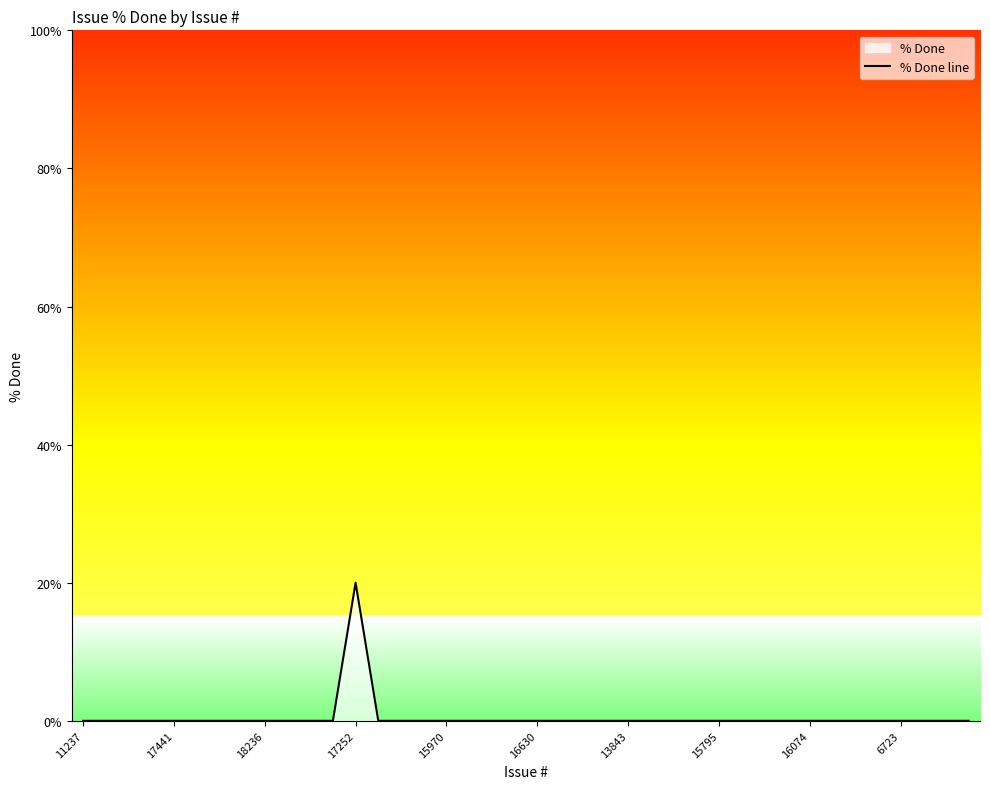

Which category has the highest value across all series?

17252